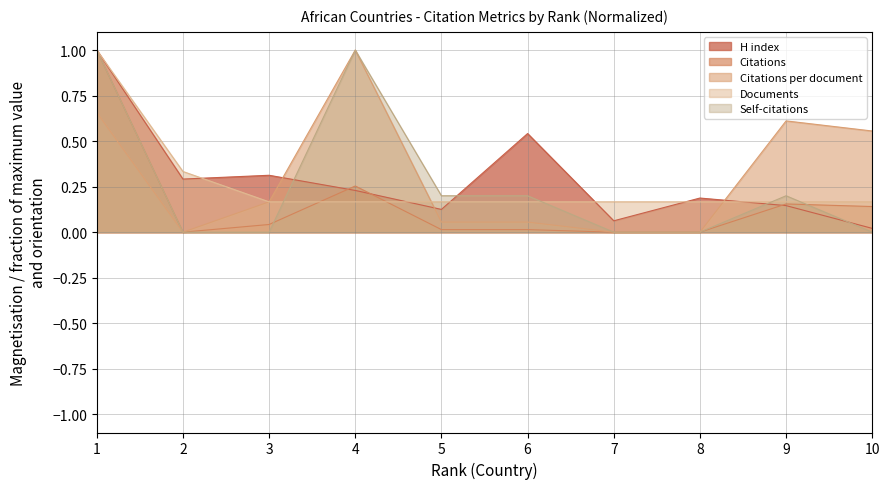

True or false: Citations has a value of 0.0 at 7.

True